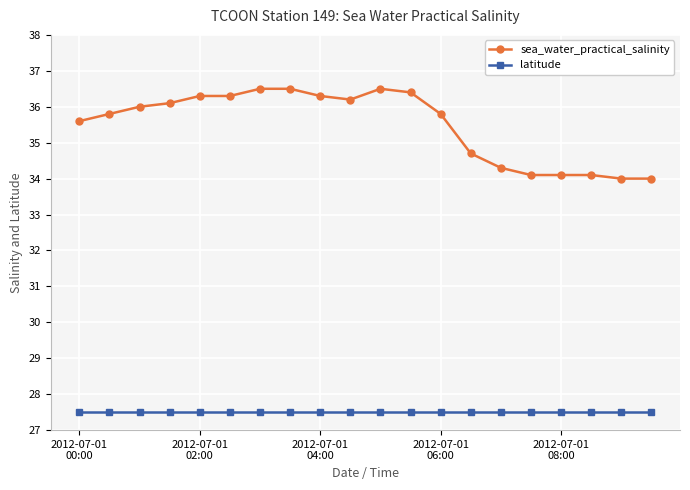

What is the greatest value displayed?

36.5